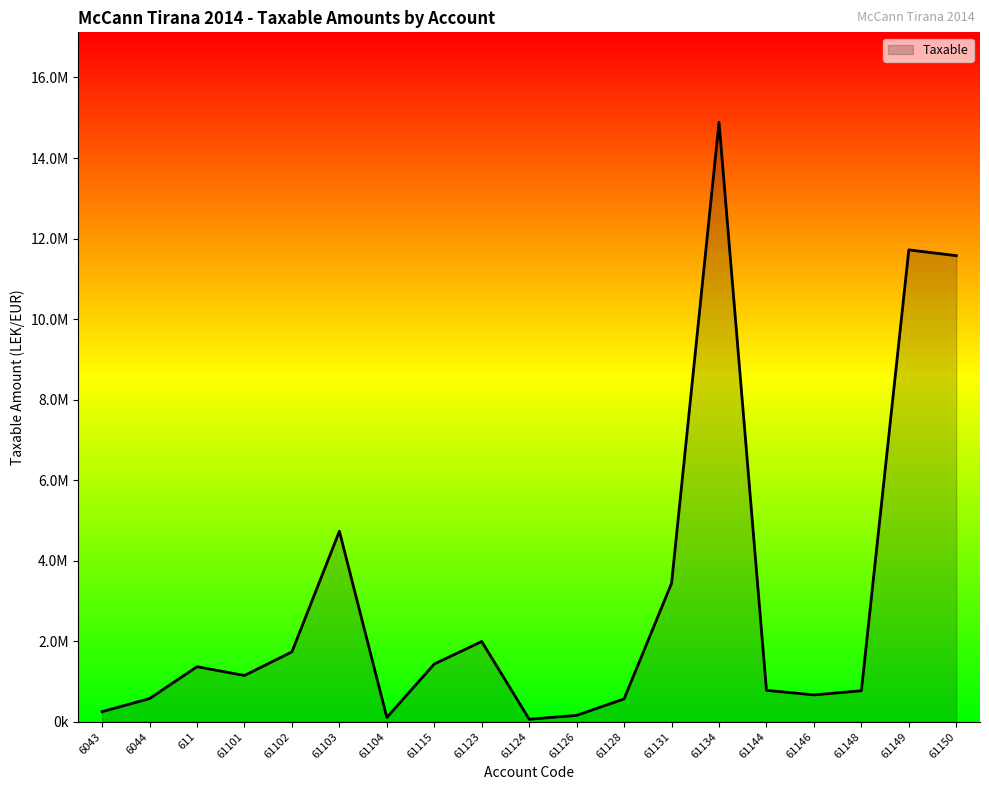

What is the difference between the values at 61104 and 61148?

663180.9